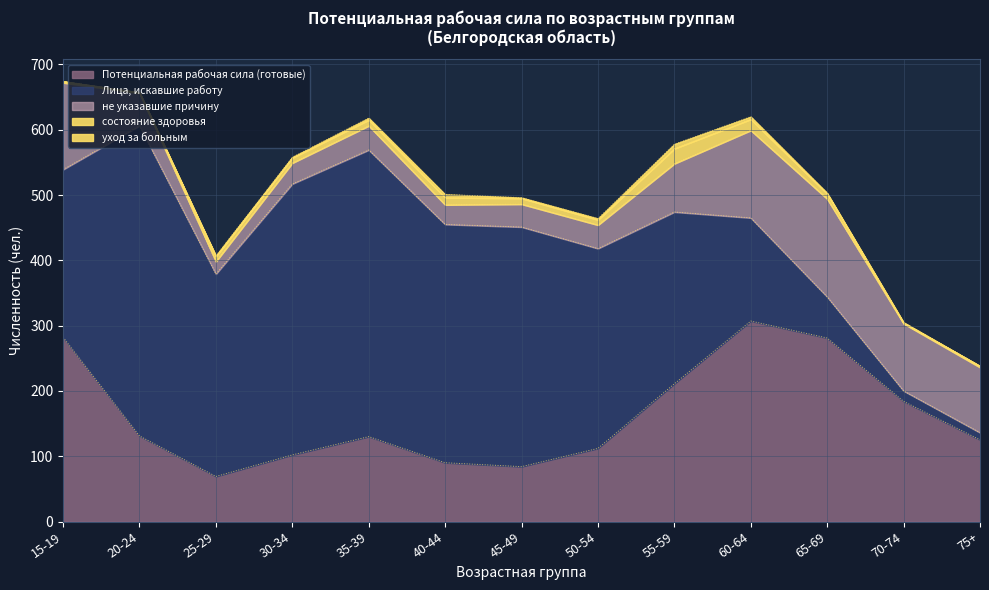

What is the value of the Лица, искавшие работу point at the 4th from the left?

415